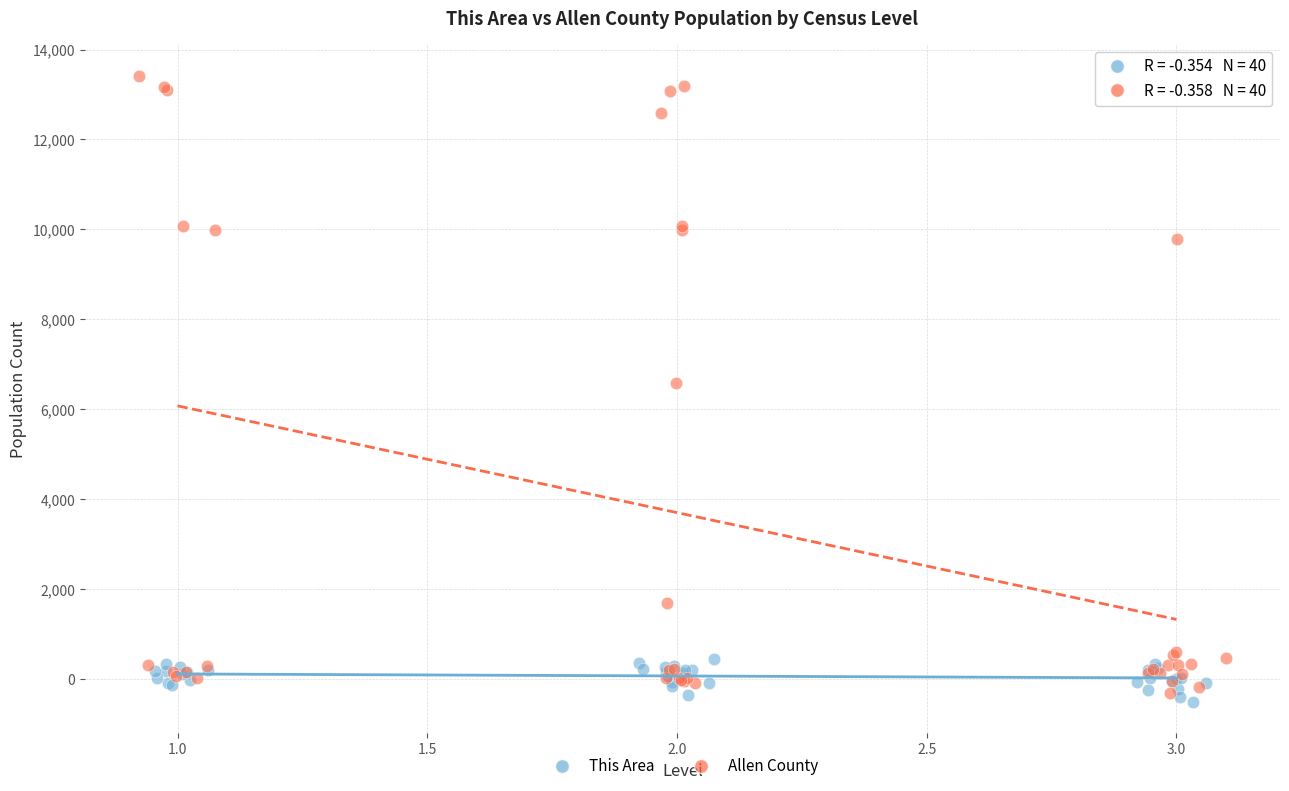

Which series has the widest spread of Y values?

Allen County